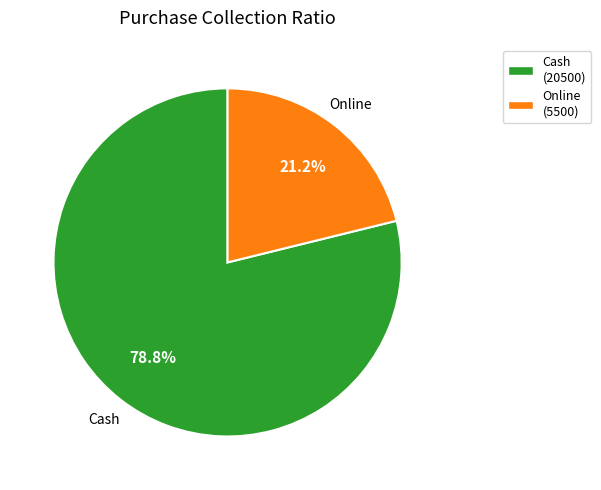

To the nearest percent, what is the difference between the Online and Cash slice percentages?

58%